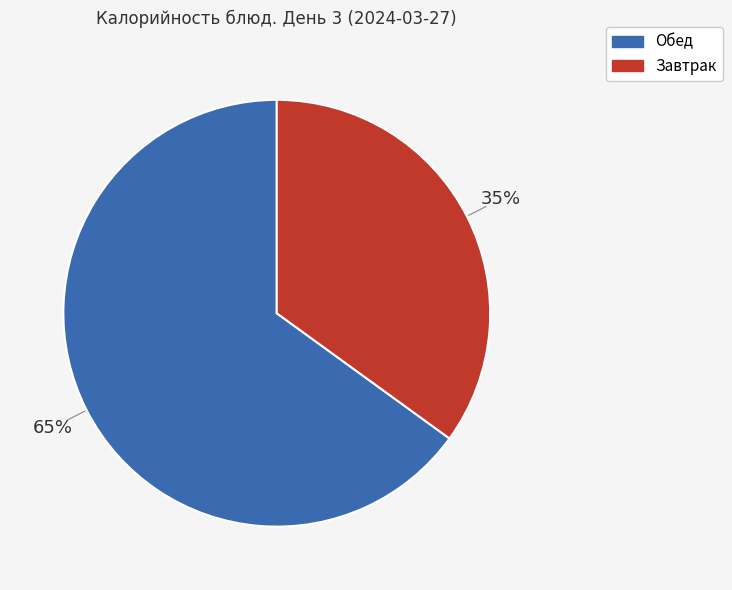

Do Завтрак and Обед together represent more than half of the pie?

Yes